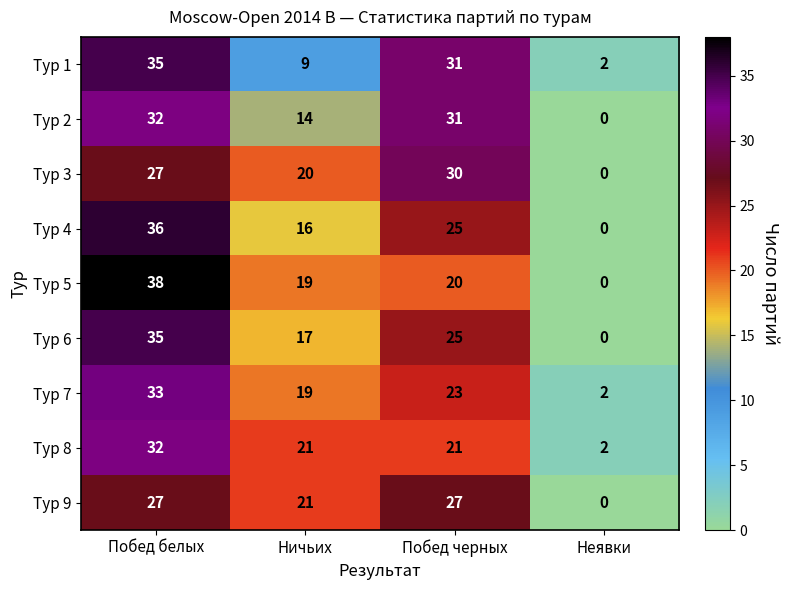

What is the sum of the Тур 5 values at Ничьих and Побед белых?

57